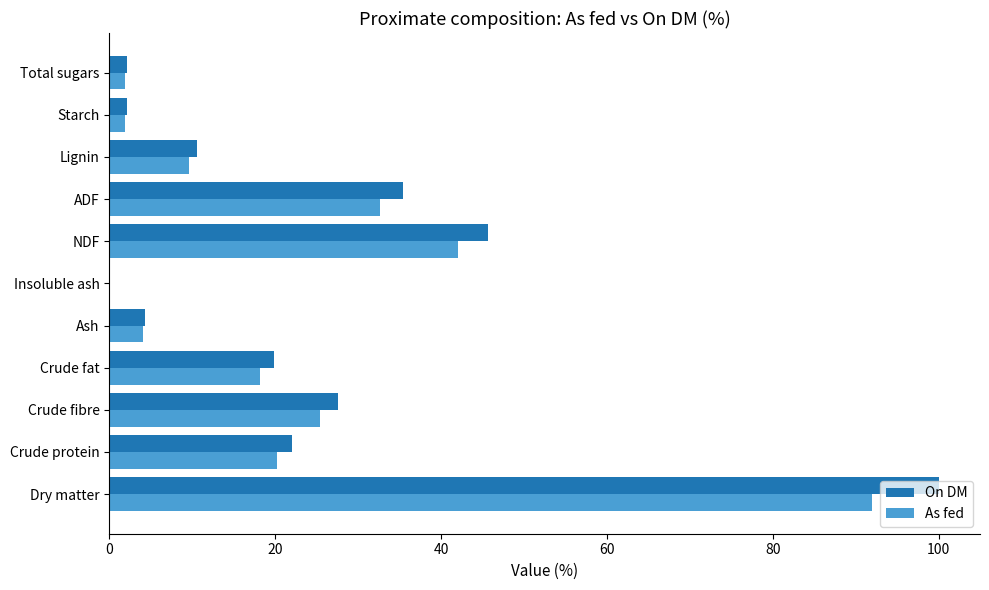

What is the sum of all On DM values?

269.5